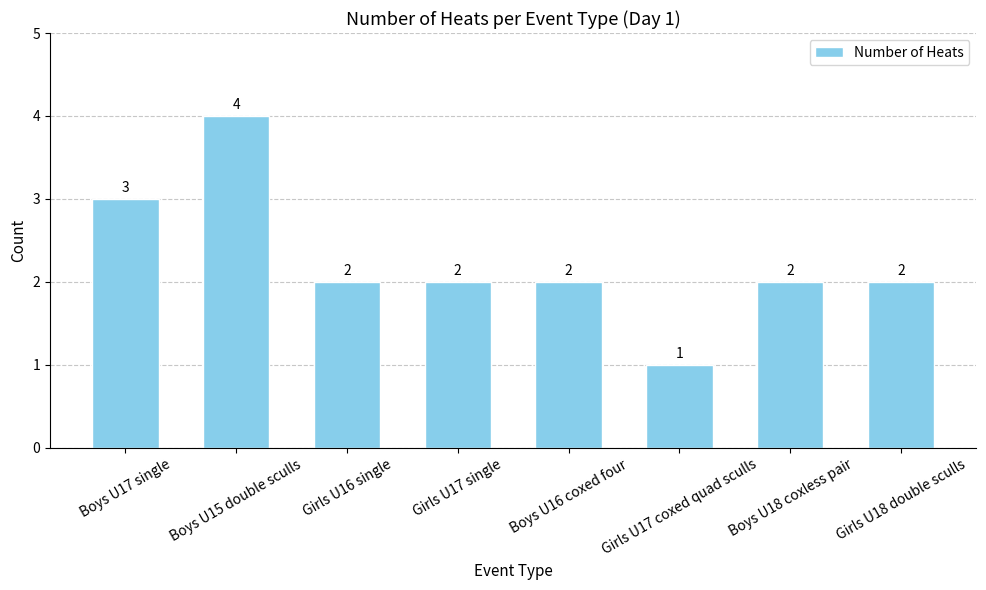

What is the average value?

2